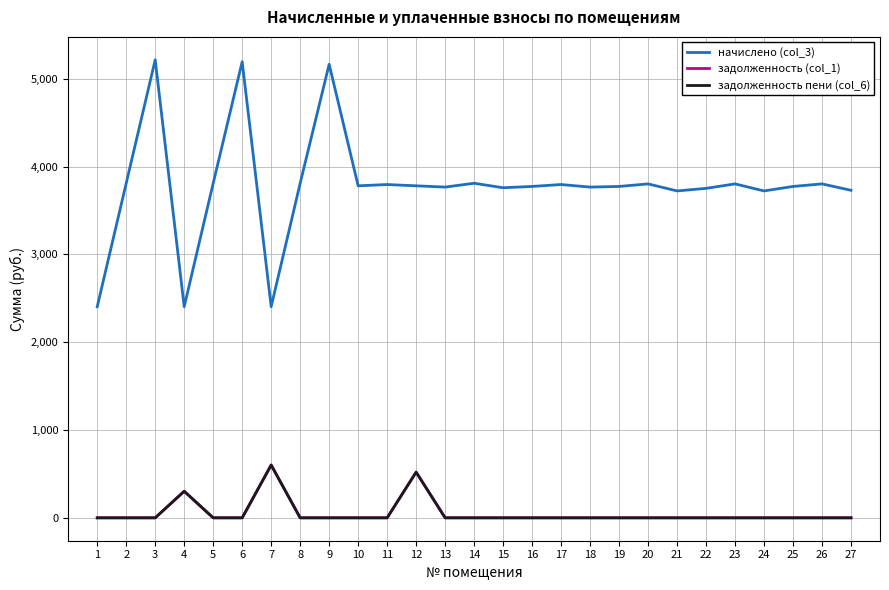

Is this an area chart (filled region under the line)?

No